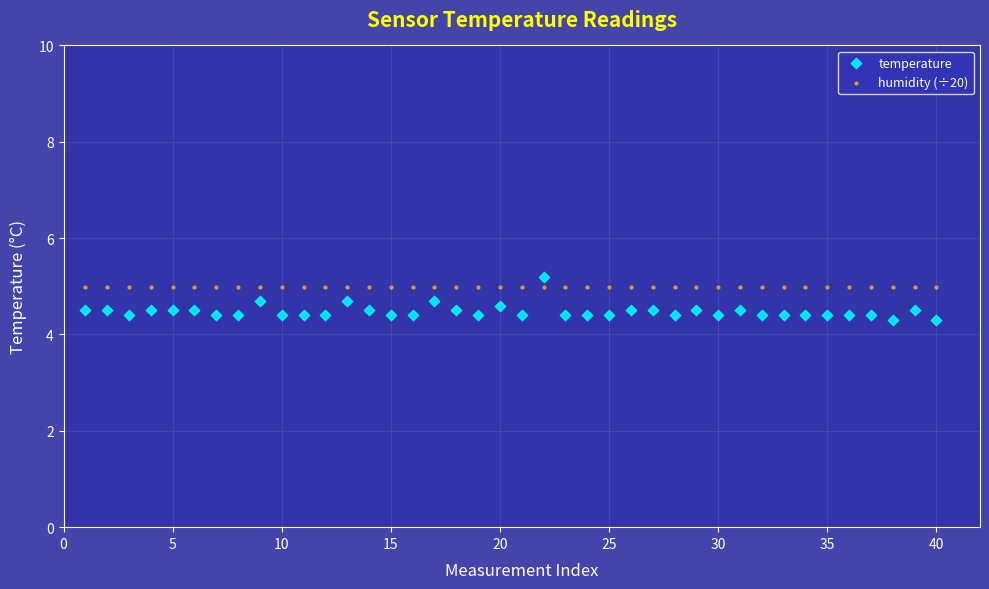

Which series reaches the minimum Y coordinate?

temperature